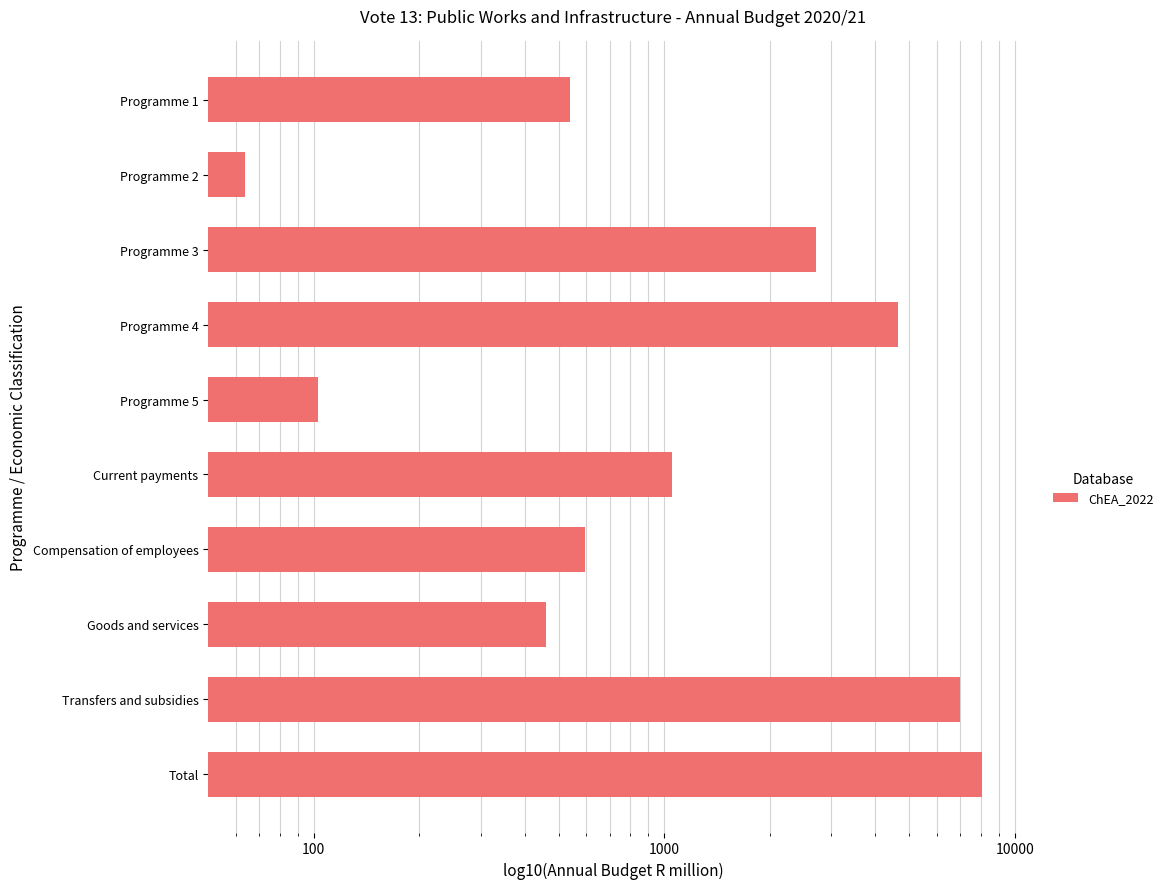

The chart shows a value of 40.8 at Programme 2. True or false?

False